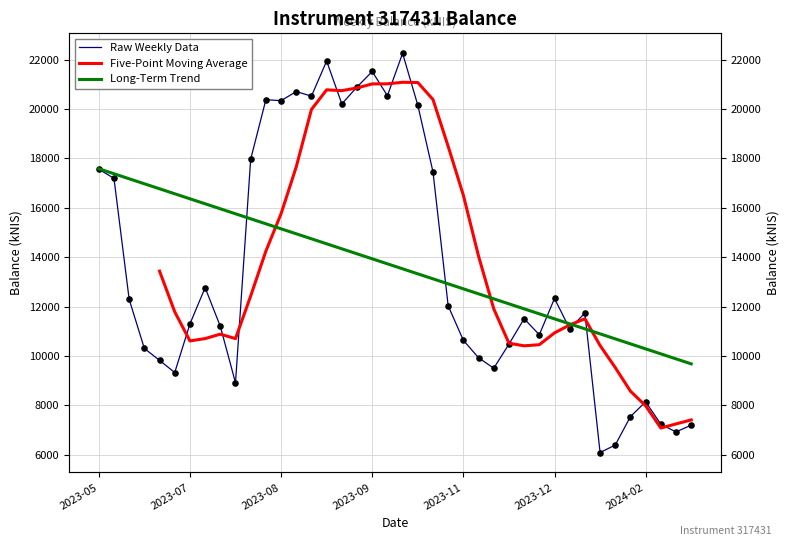

What is the ratio of the value at 2024-01-18 to the value at 2023-06-29?

0.7